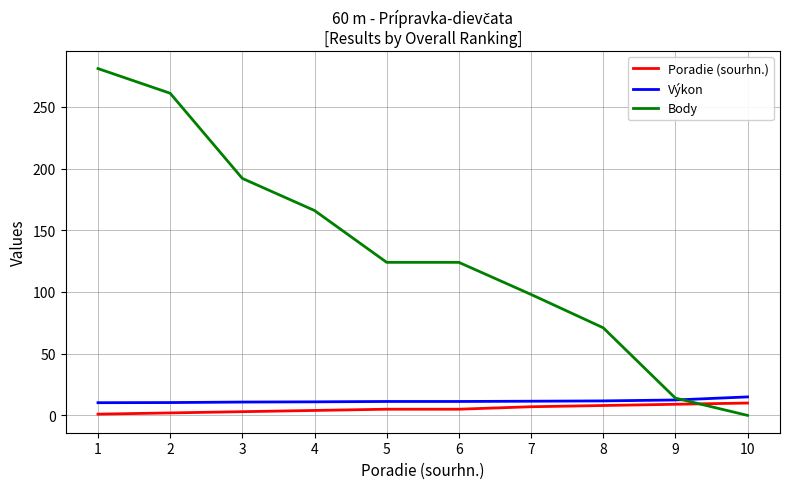

True or false: Body has a value of -137.1 at 10.

False